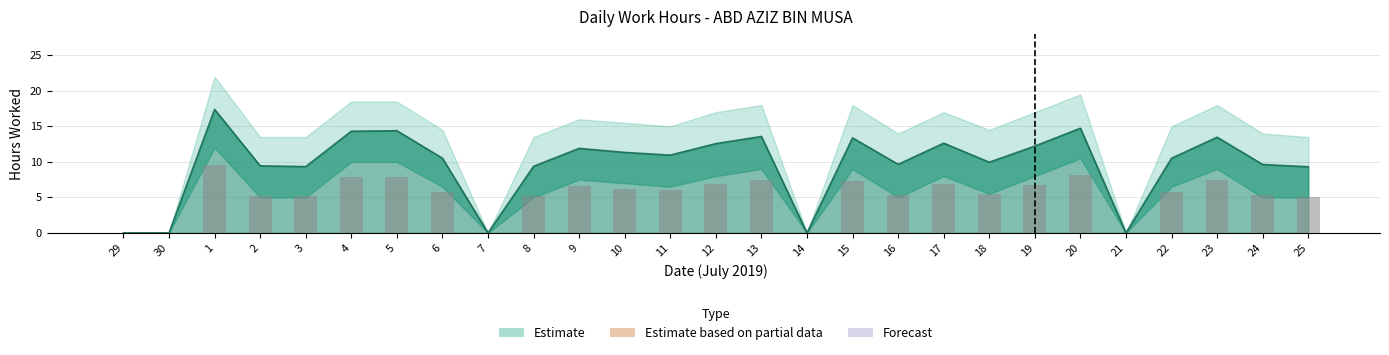

How many positive values are there?

22